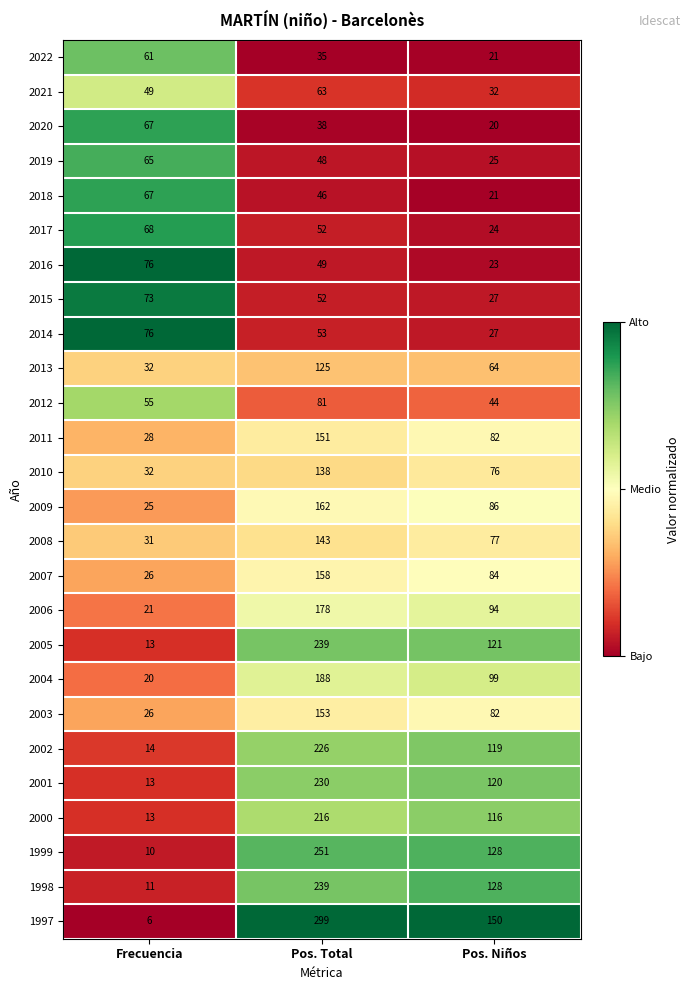

At which label does 2009 reach its minimum?

Frecuencia